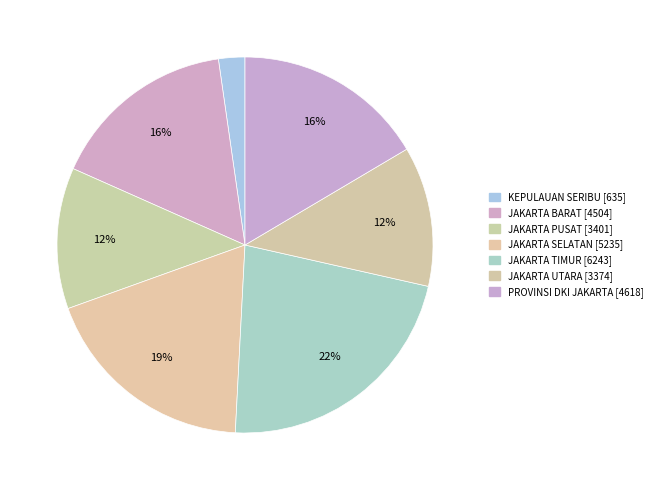

To the nearest percent, what portion does JAKARTA UTARA represent?

12%